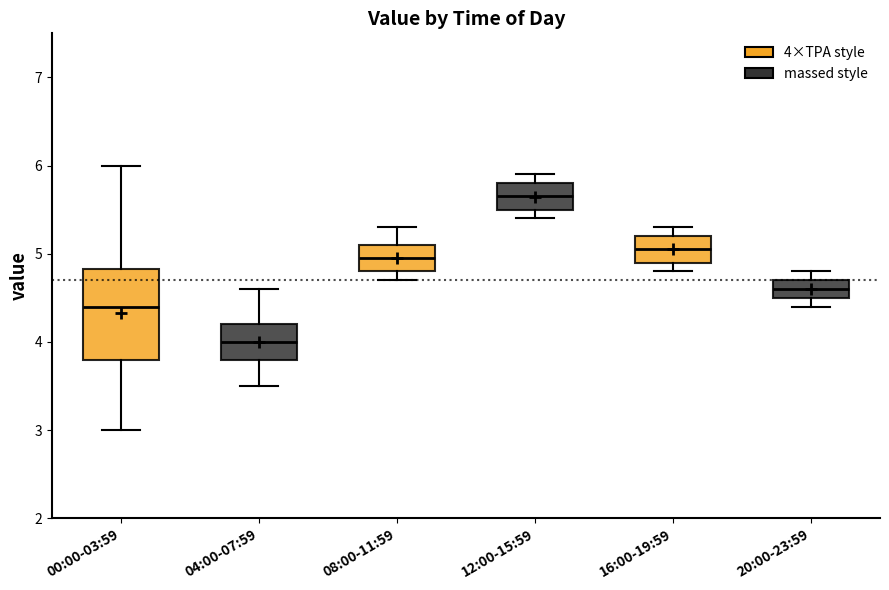

Where does the lower whisker of the box for 04:00-07:59 end on the y-axis? The values are not printed on the chart, so give them approximately, as read against the axis.

3.5